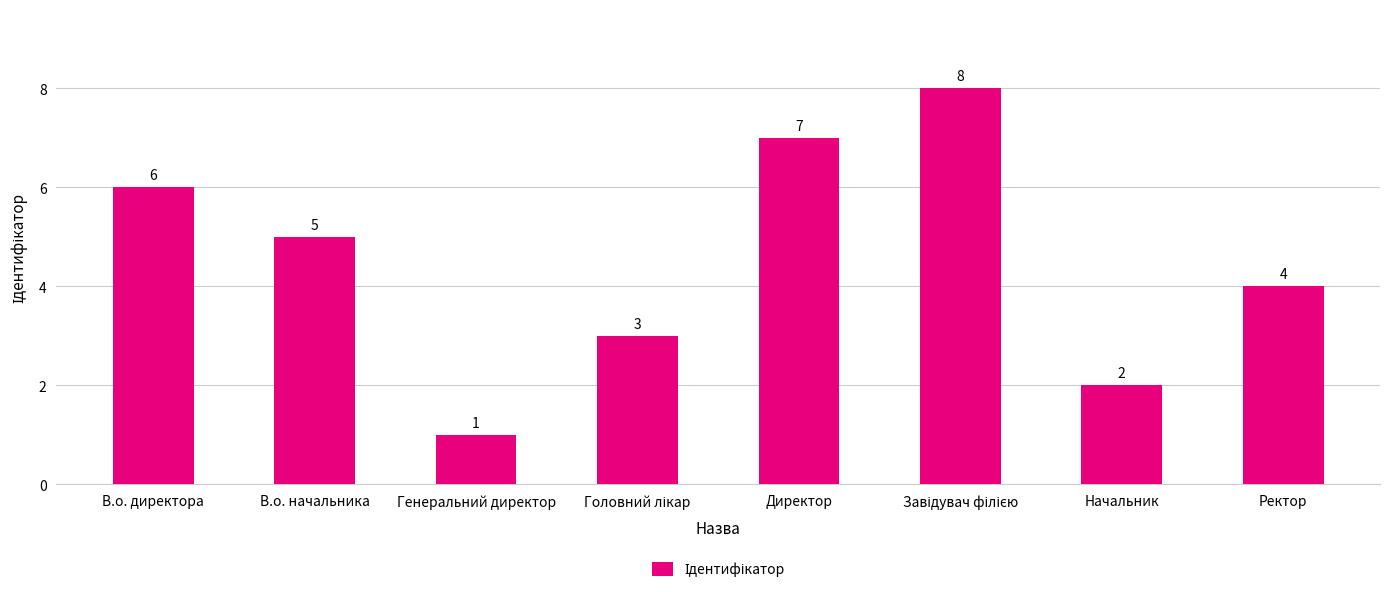

At which label is the value closest to 4?

Ректор